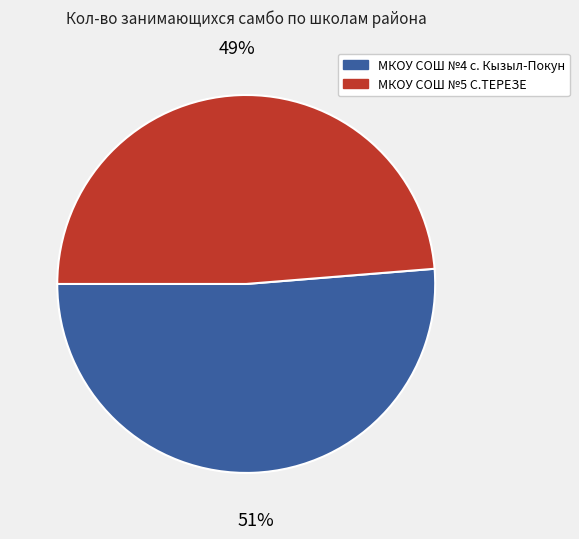

Is the sum of МКОУ СОШ №4 с. Кызыл-Покун and МКОУ СОШ №5 С.ТЕРЕЗЕ greater than half?

Yes